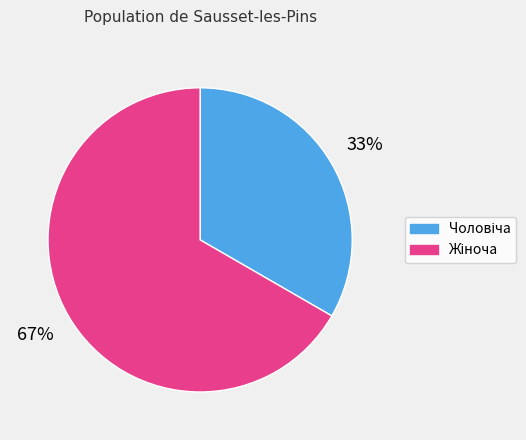

Is there any slice that represents more than half of the pie?

Yes